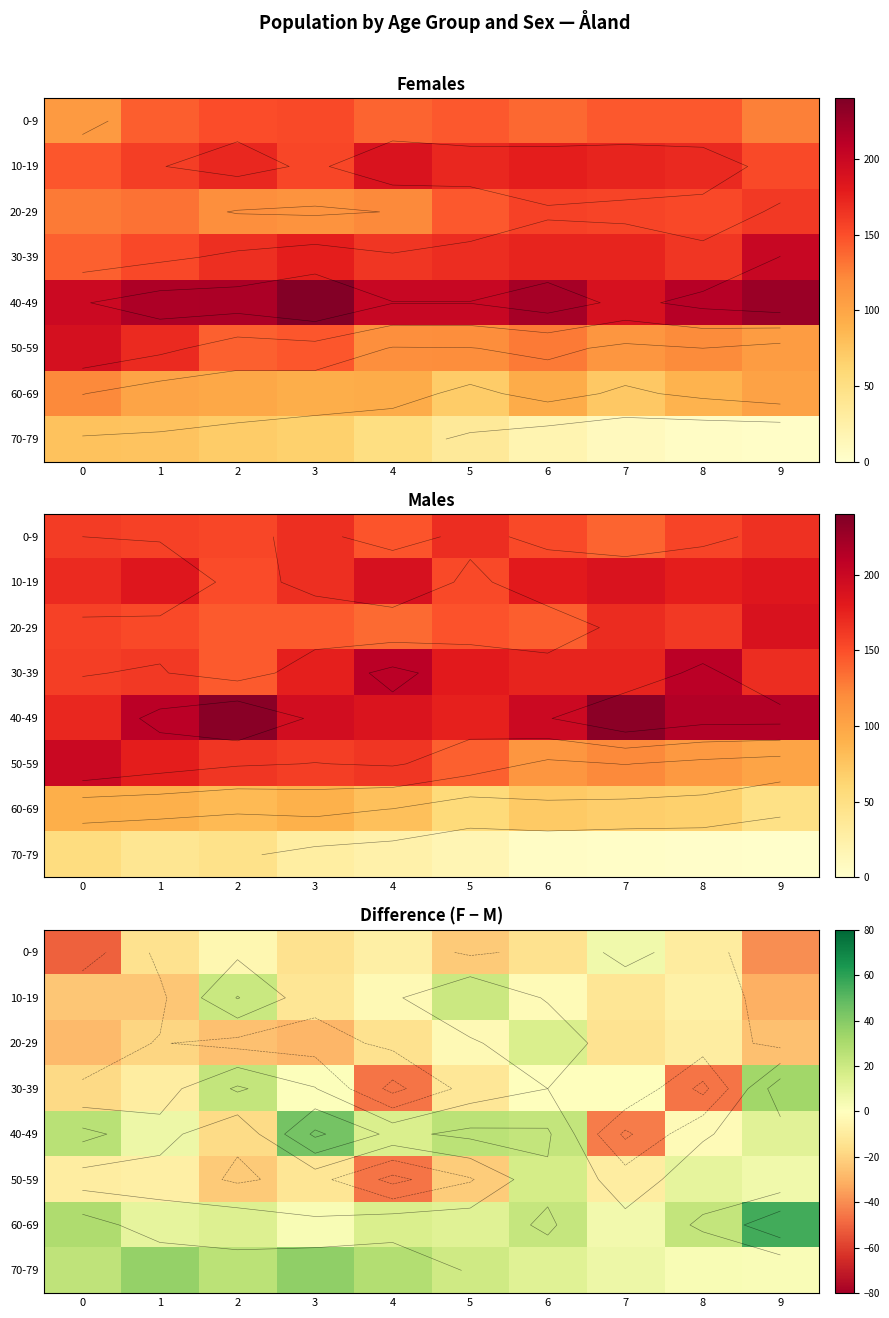

At which category is the sum across all series the highest?

6